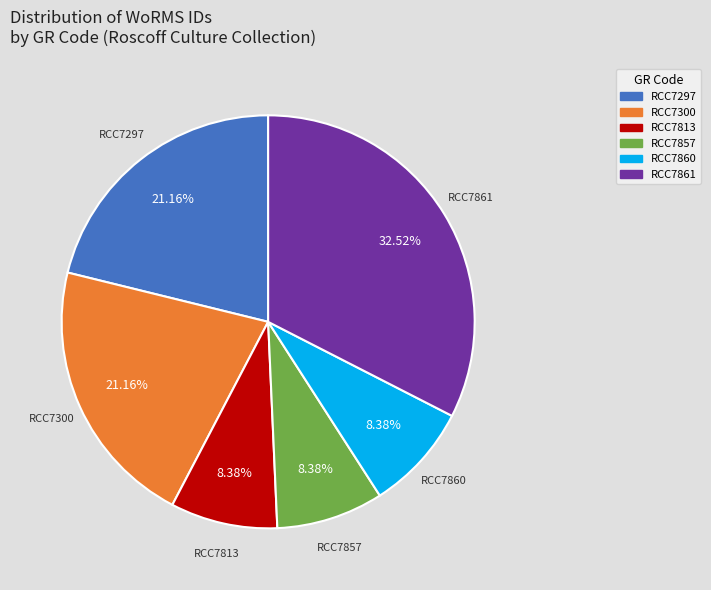

Is there a majority slice in this chart?

No